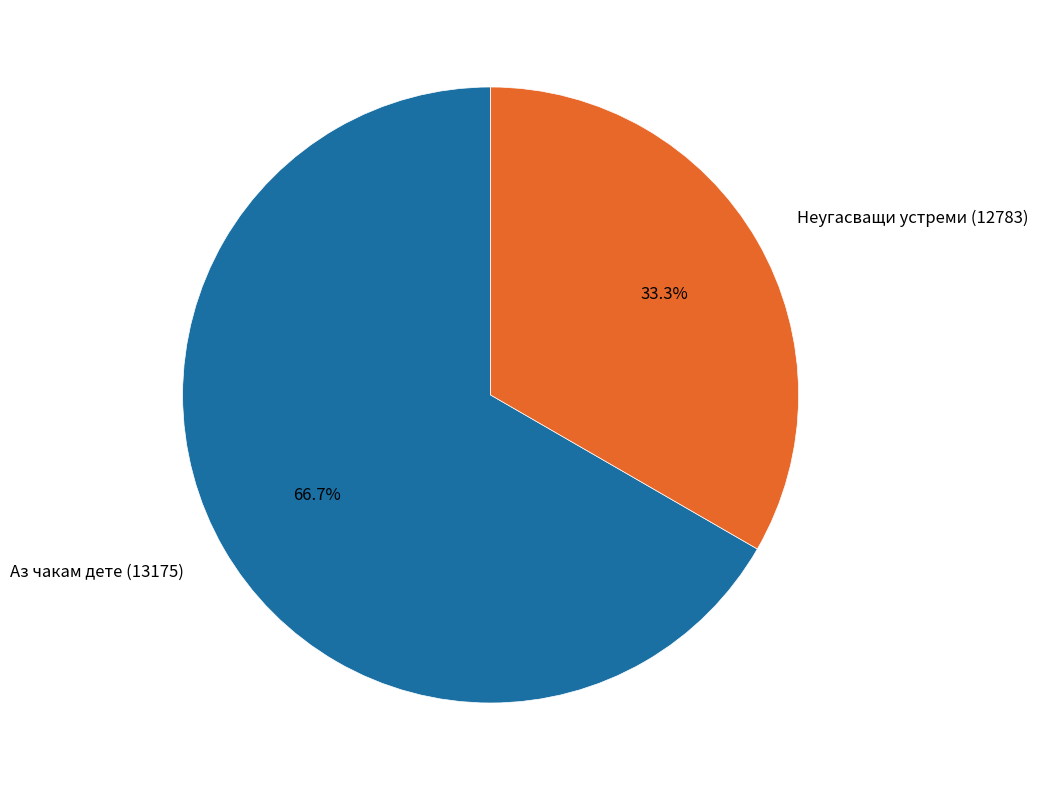

Which has a higher value, Аз чакам дете (13175) or Неугасващи устреми (12783)?

Аз чакам дете (13175)